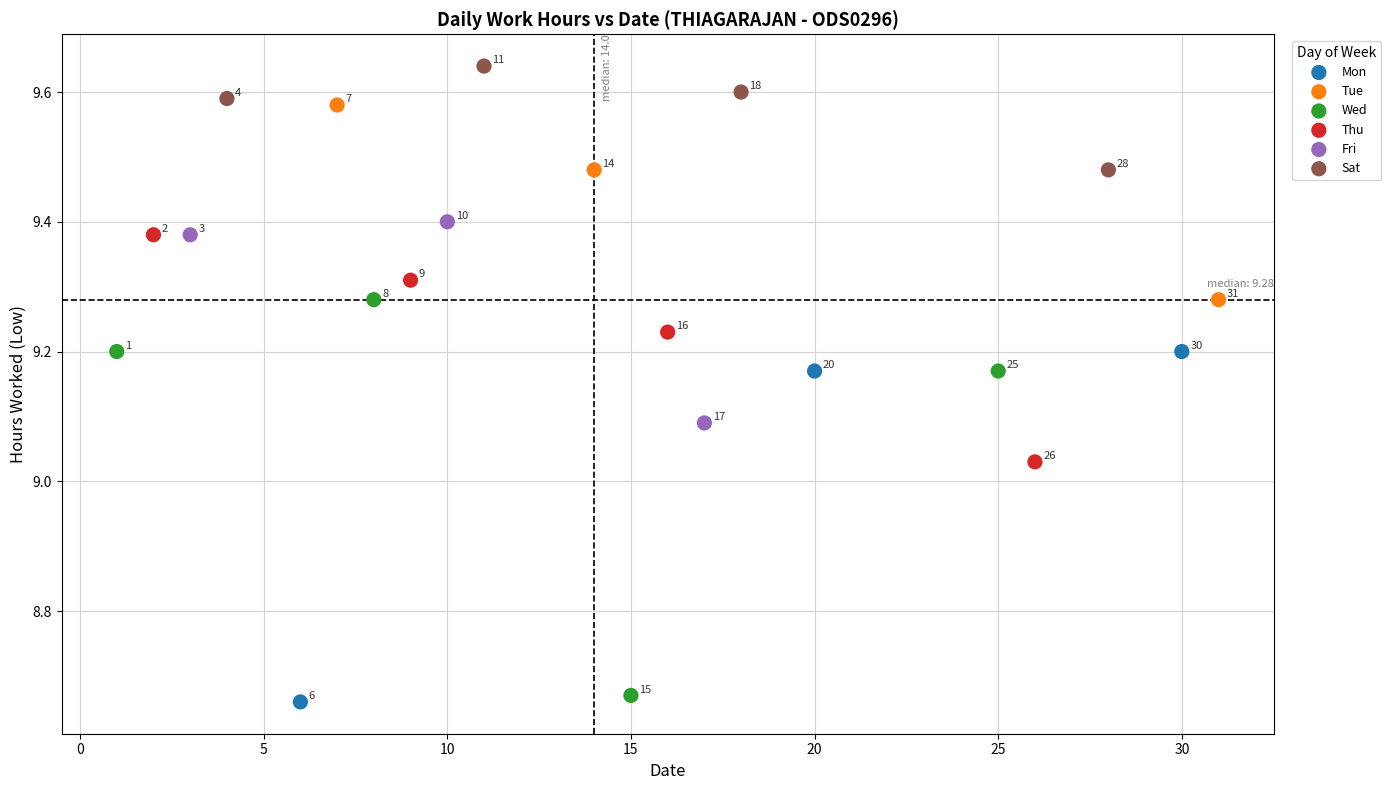

Which series contains the lowest Y value?

Mon